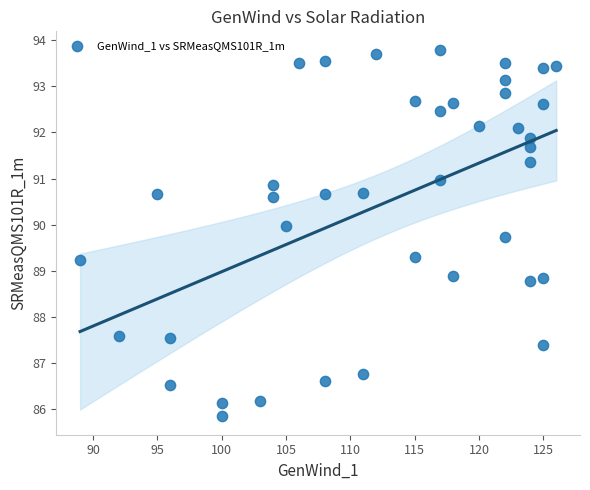

What is the range of Y values (max minus min)?

7.9